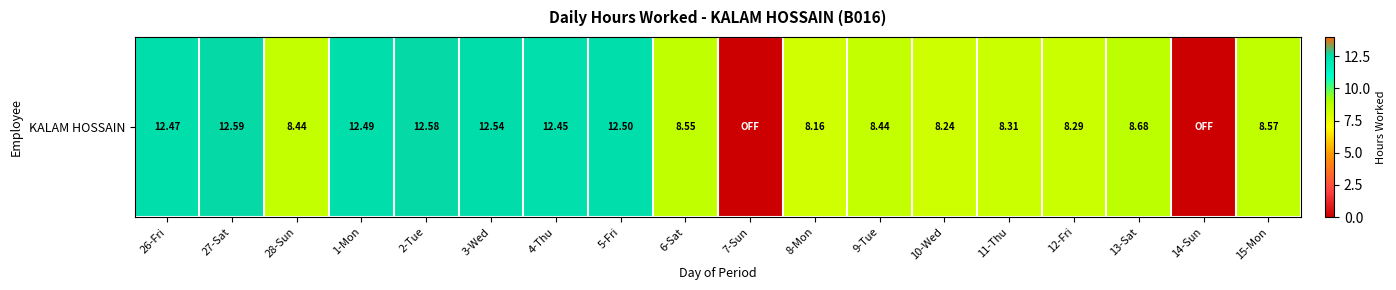

How many categories are shown in the chart?

18